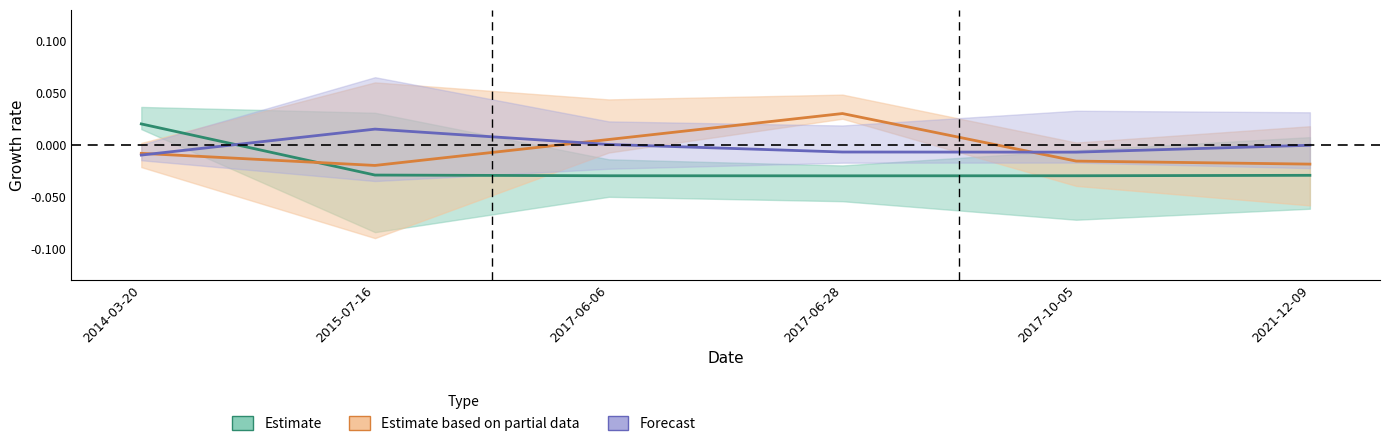

Which has a higher value, 2017-06-28 or 2017-06-06?

2017-06-06